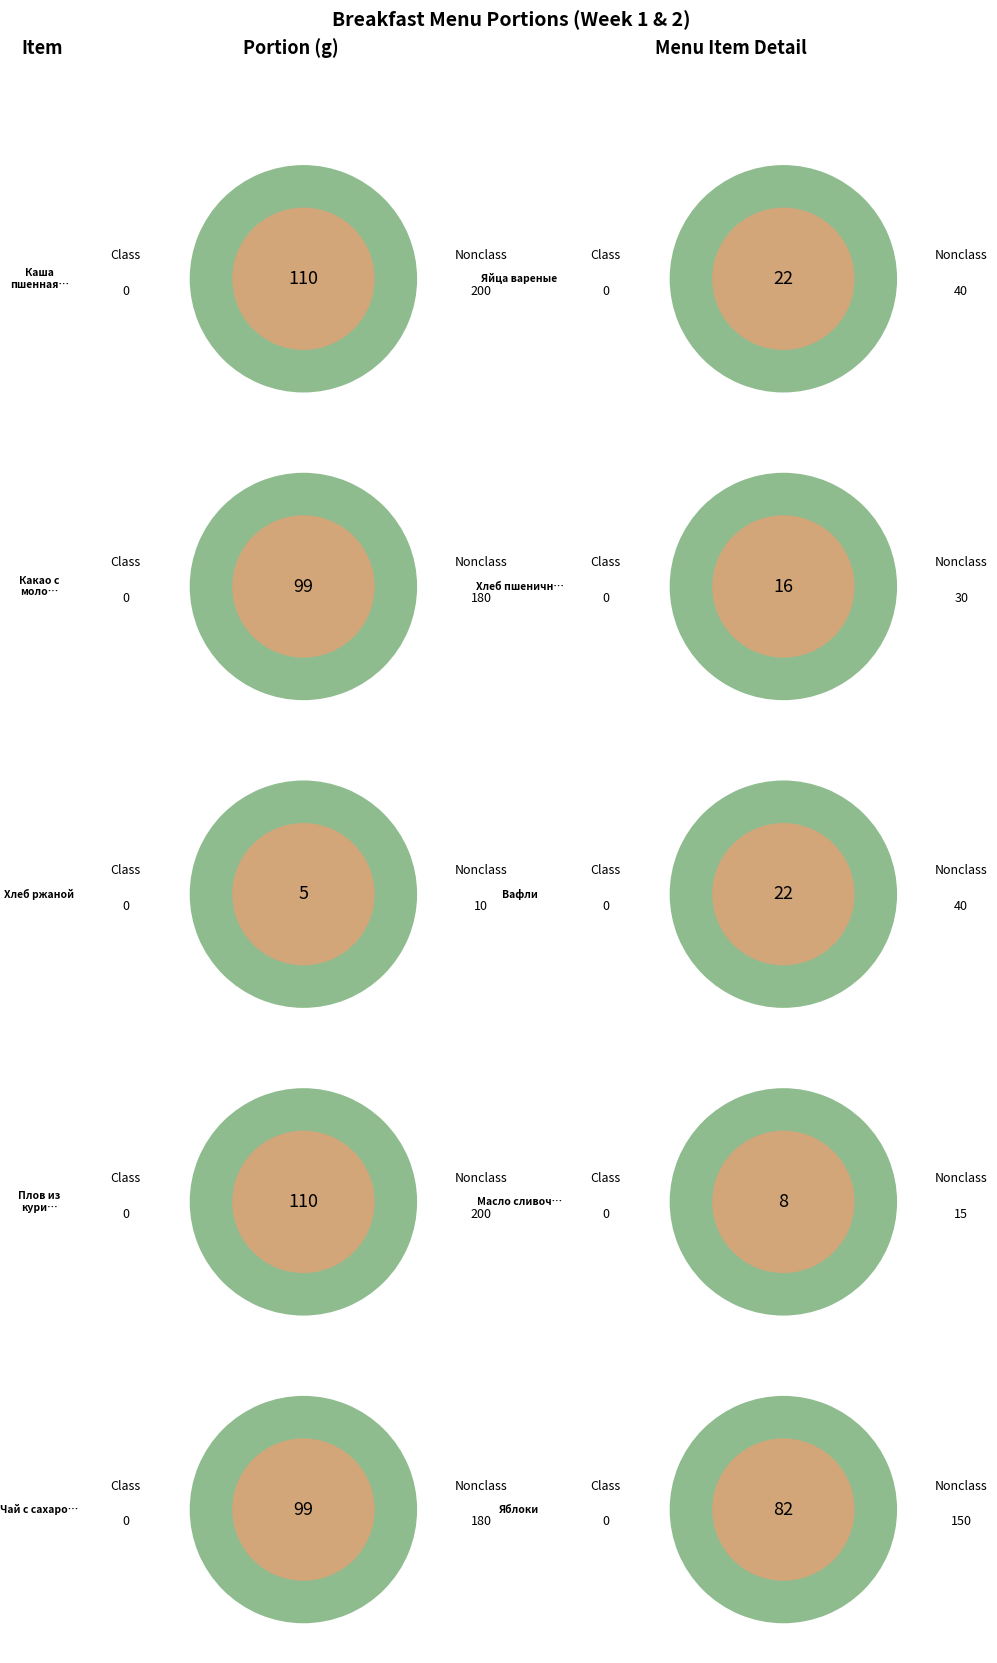

What portion of the pie excludes Яблоки?

85.6%